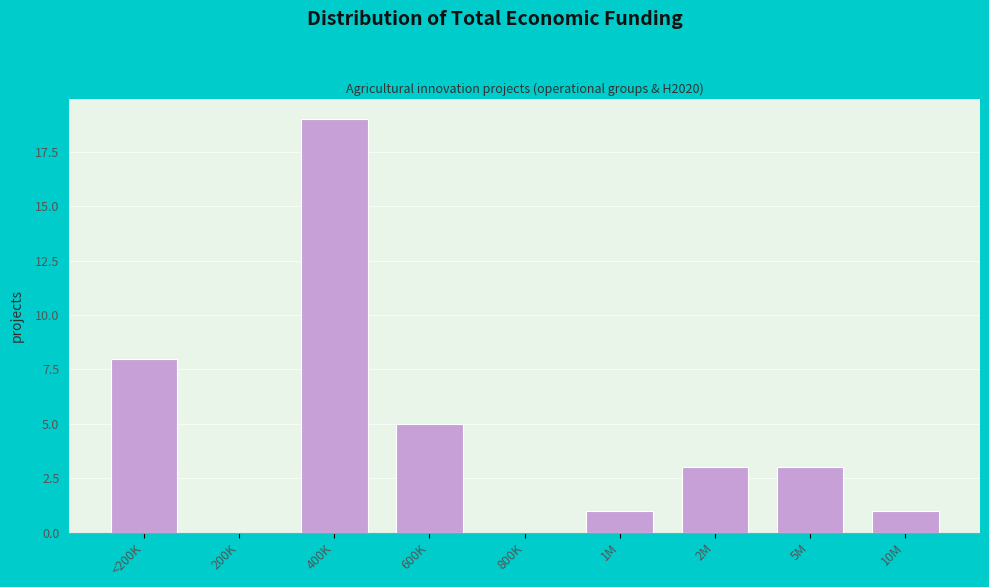

Reading left to right, extract all data points from this chart.

<200K=8	200K=0	400K=19	600K=5	800K=0	1M=1	2M=3	5M=3	10M=1